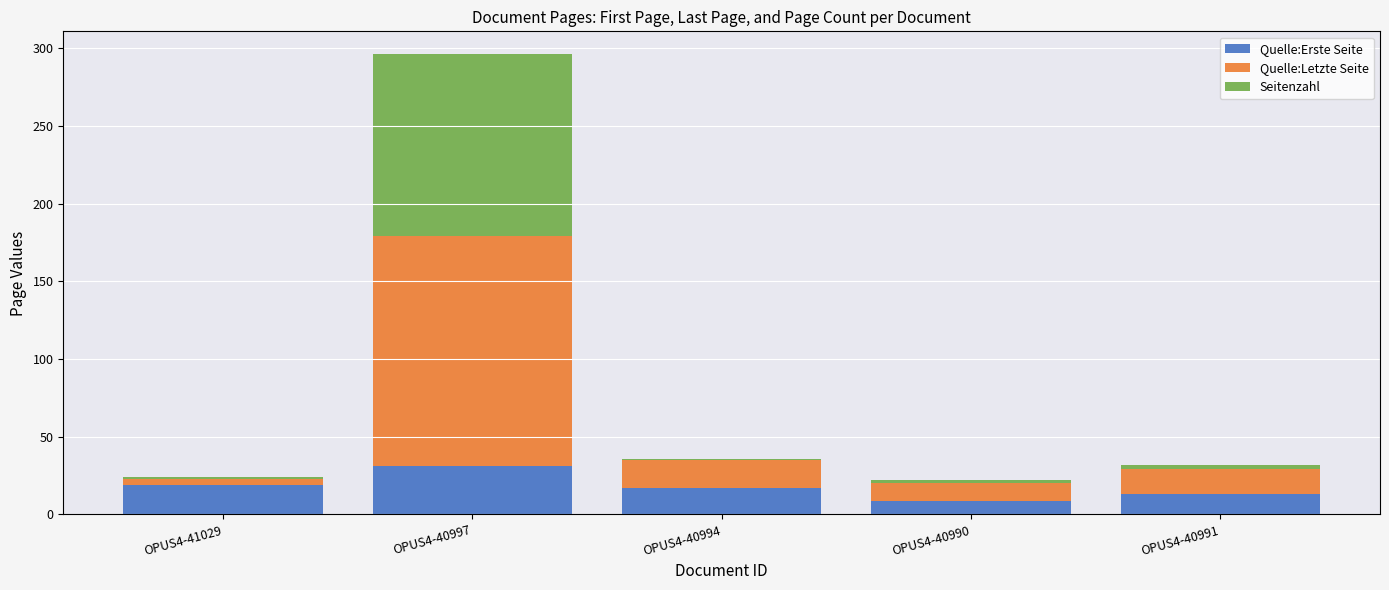

What is the difference between the Quelle:Erste Seite values at OPUS4-40994 and OPUS4-40991?

4